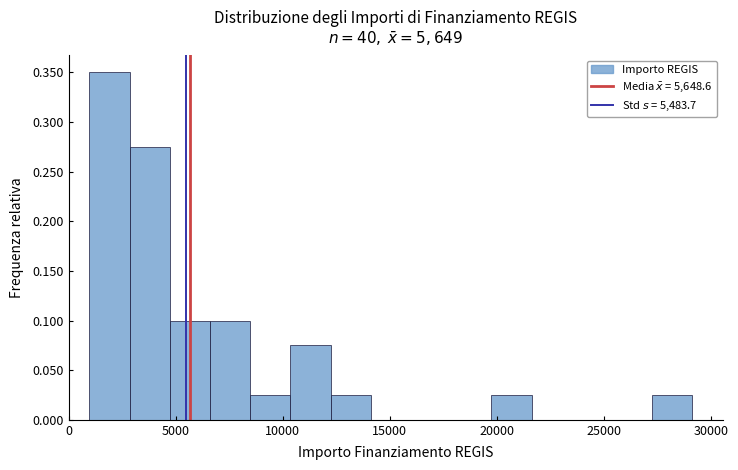

Read against the x-axis, roughly where is the centre of the tallest bar?

2000